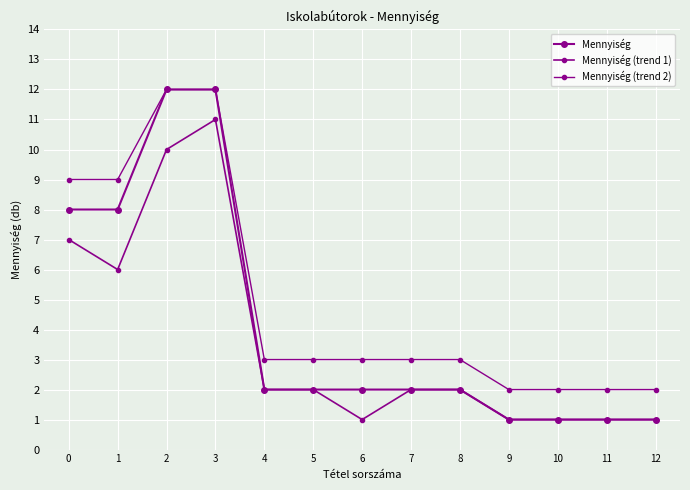

How many distinct data groups are displayed?

3